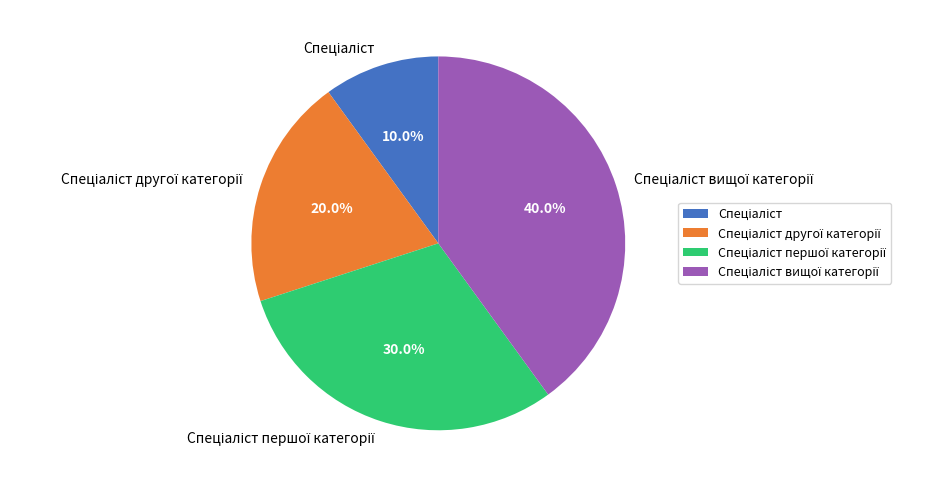

Does any single category account for the majority?

No